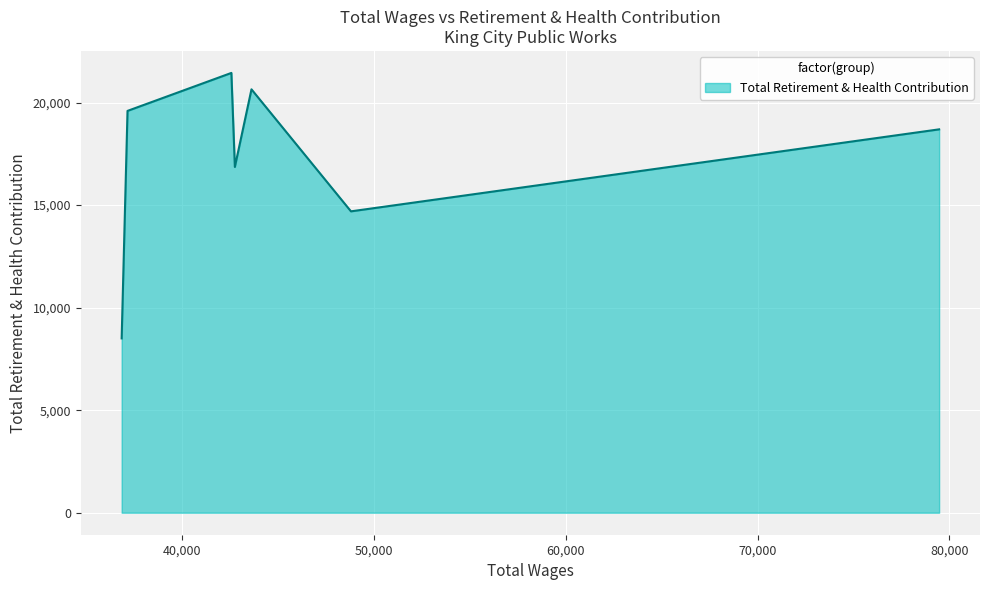

What is the difference between the second highest and second lowest values?

5949